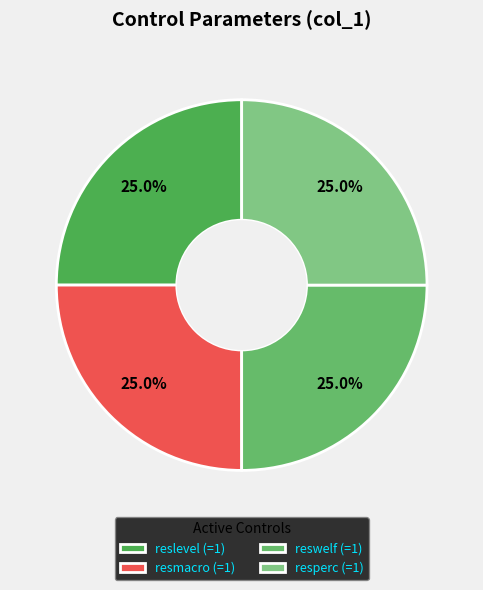

How many segments does this pie chart have?

4